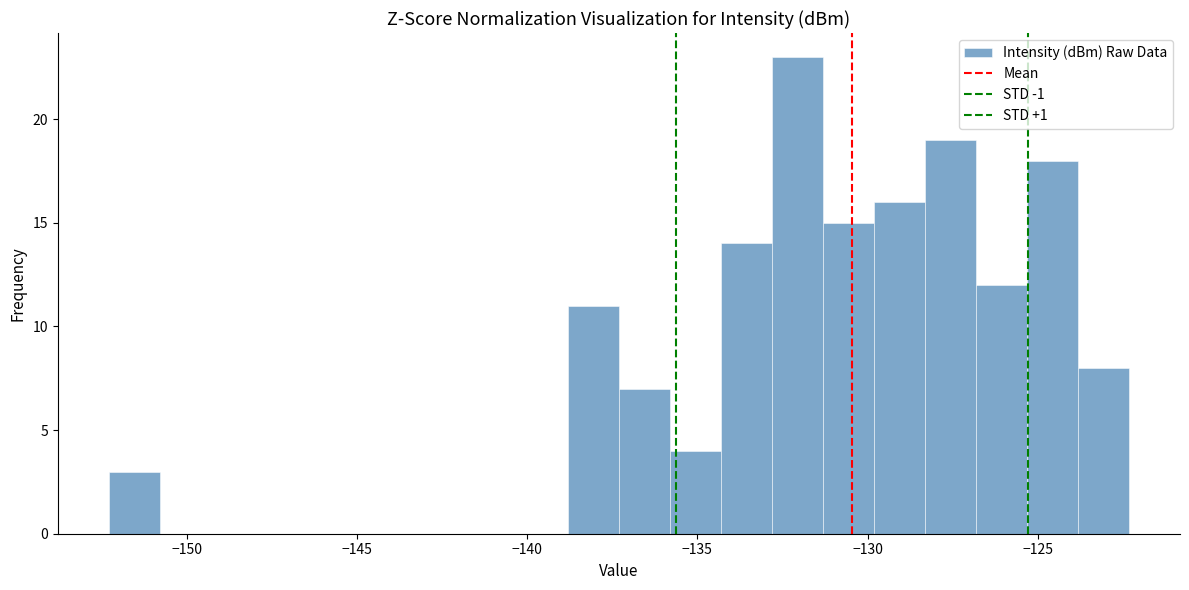

Read against the x-axis, roughly where is the centre of the tallest bar?

-132.0